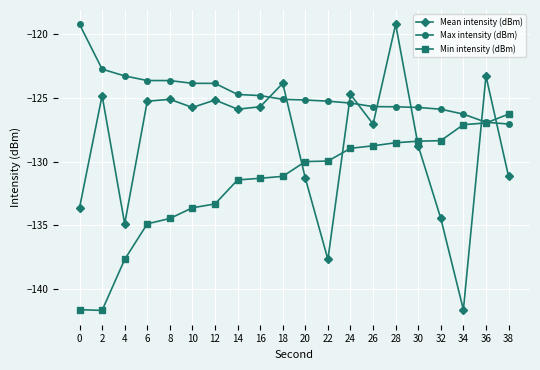

Rank the series at 34 from highest to lowest value.

Max intensity (dBm), Min intensity (dBm), Mean intensity (dBm)